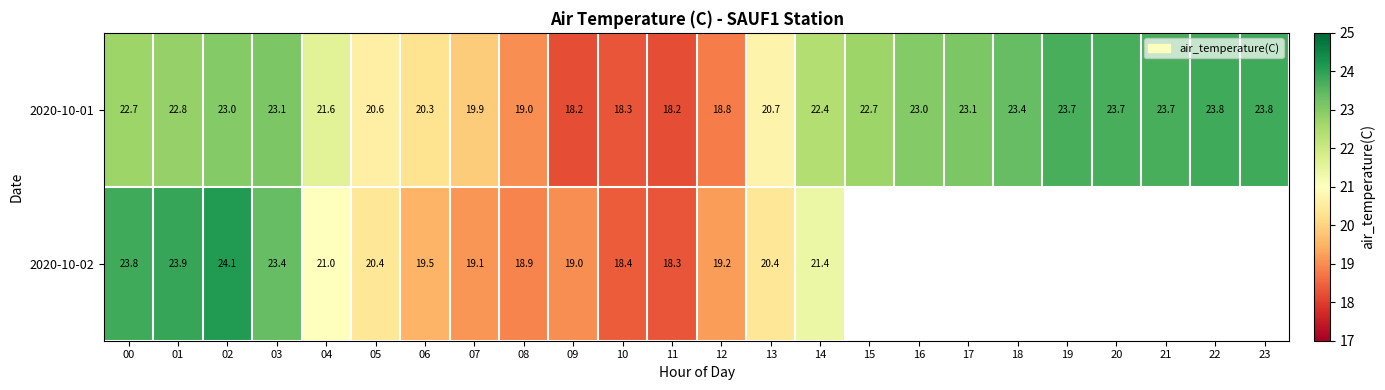

Rank the series at 13 from highest to lowest value.

2020-10-01, 2020-10-02